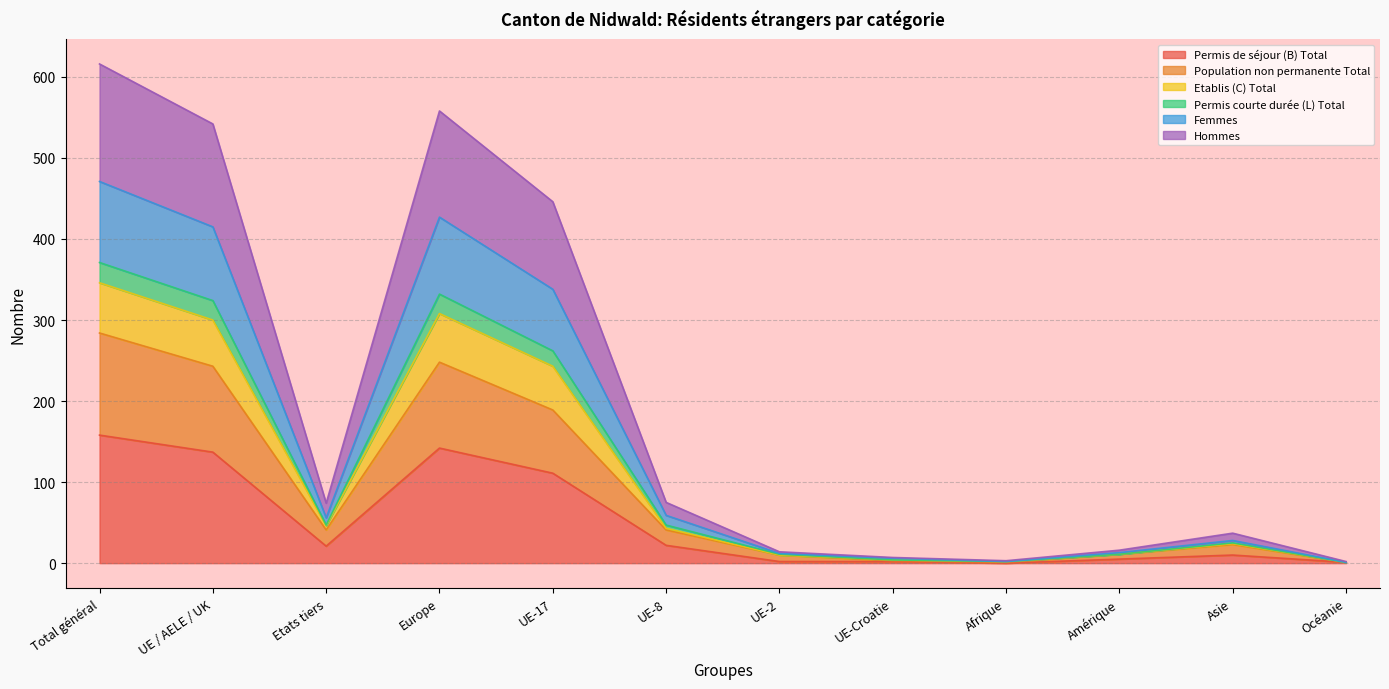

At which category is the sum across all series the highest?

Total général